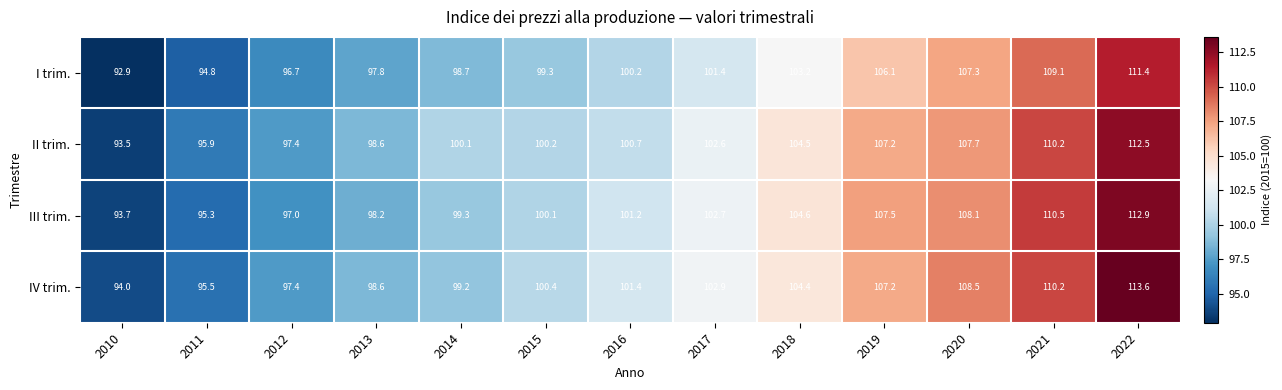

Which category has the lowest value across all series?

2010